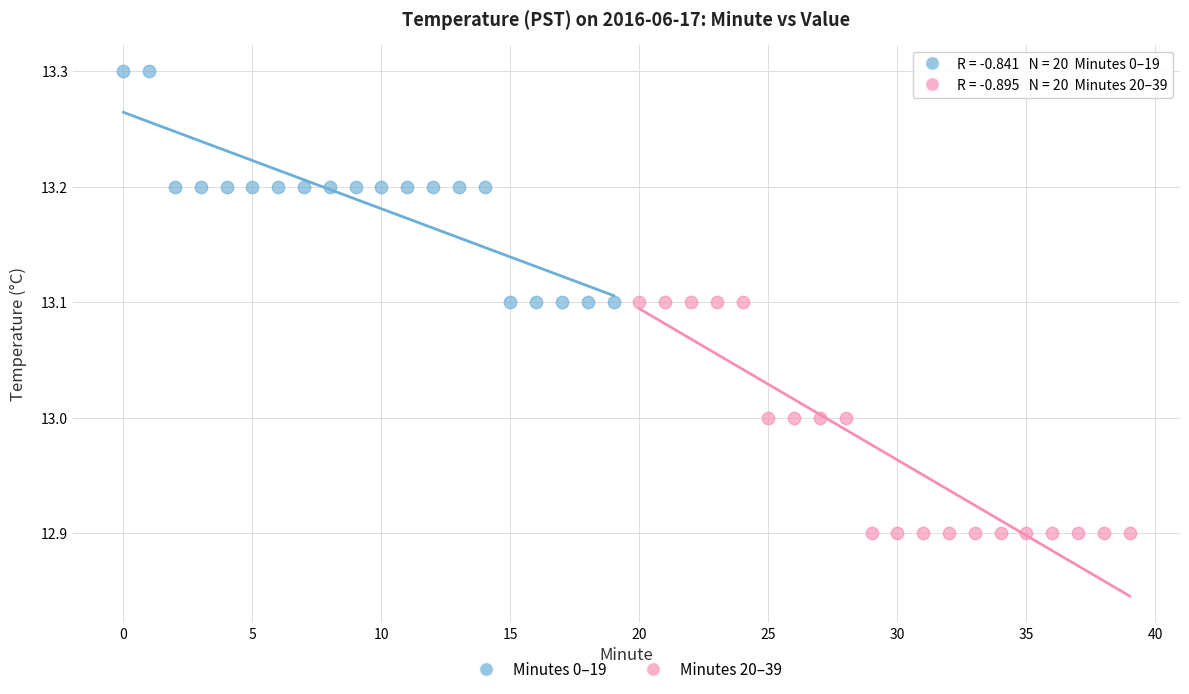

Which series reaches the minimum Y coordinate?

Minutes 20–39